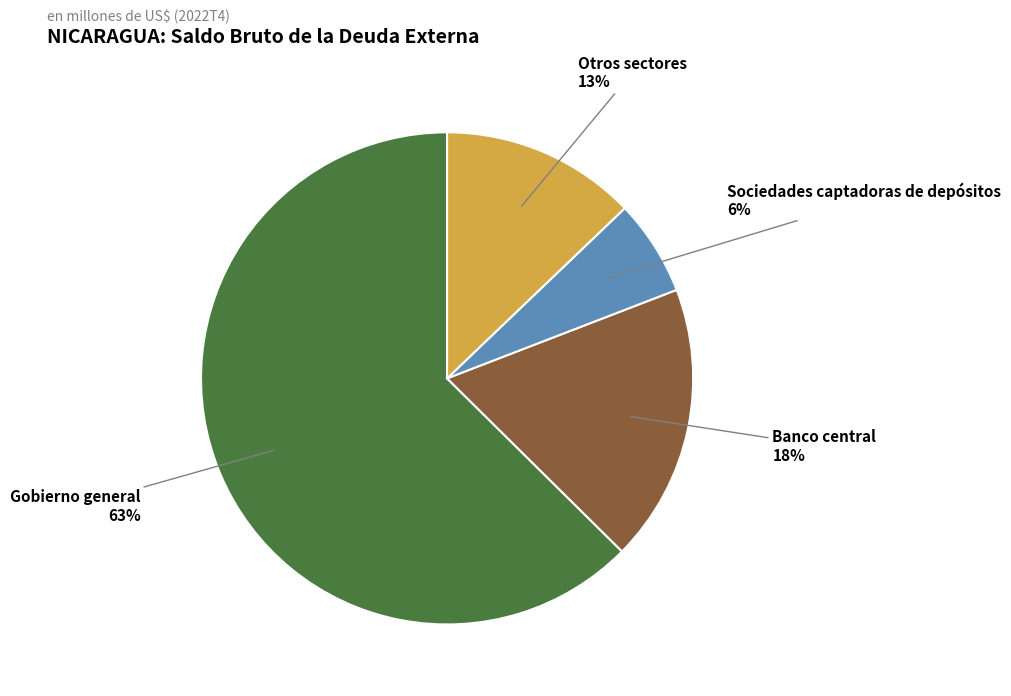

Which category has the biggest portion of the pie?

Gobierno general